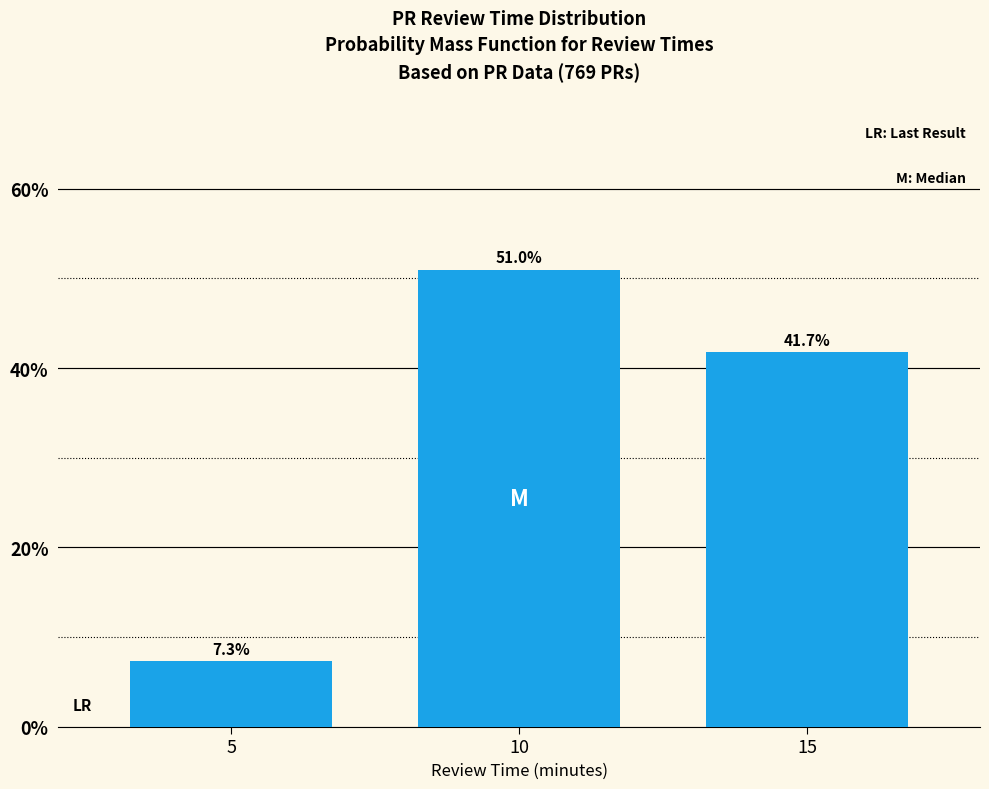

Reading left to right, what are all the values shown in this chart?

5=7.3	10=51.0	15=41.7